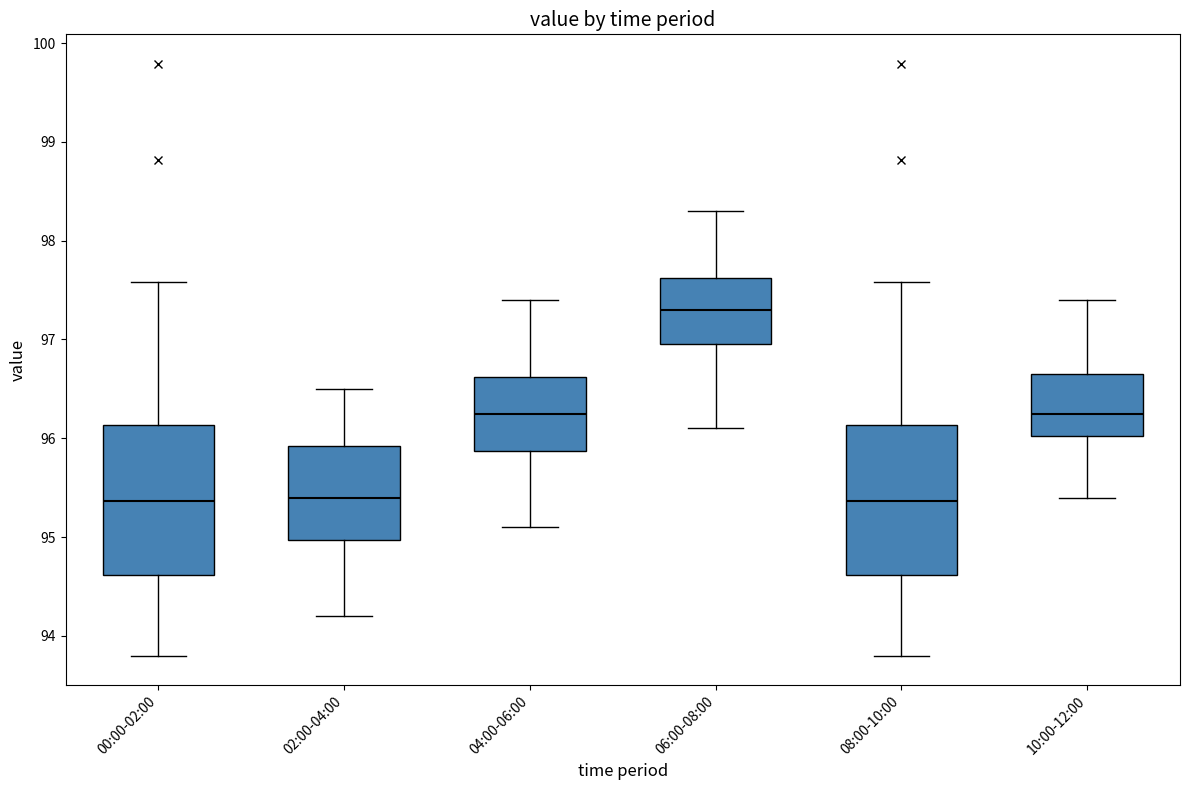

Reading left to right, transcribe this box plot: for each box, give where its median line is, the range the box spans, and where its two whiskers end, as read against the y-axis. The values are not printed on the chart, so give them approximately, as read against the axis.

00:00-02:00: median 95.4, box 94.6 to 96.1, whiskers 93.8 to 97.6
02:00-04:00: median 95.4, box 95.0 to 95.9, whiskers 94.2 to 96.5
04:00-06:00: median 96.3, box 95.9 to 96.6, whiskers 95.1 to 97.4
06:00-08:00: median 97.3, box 97.0 to 97.6, whiskers 96.1 to 98.3
08:00-10:00: median 95.4, box 94.6 to 96.1, whiskers 93.8 to 97.6
10:00-12:00: median 96.3, box 96.0 to 96.7, whiskers 95.4 to 97.4